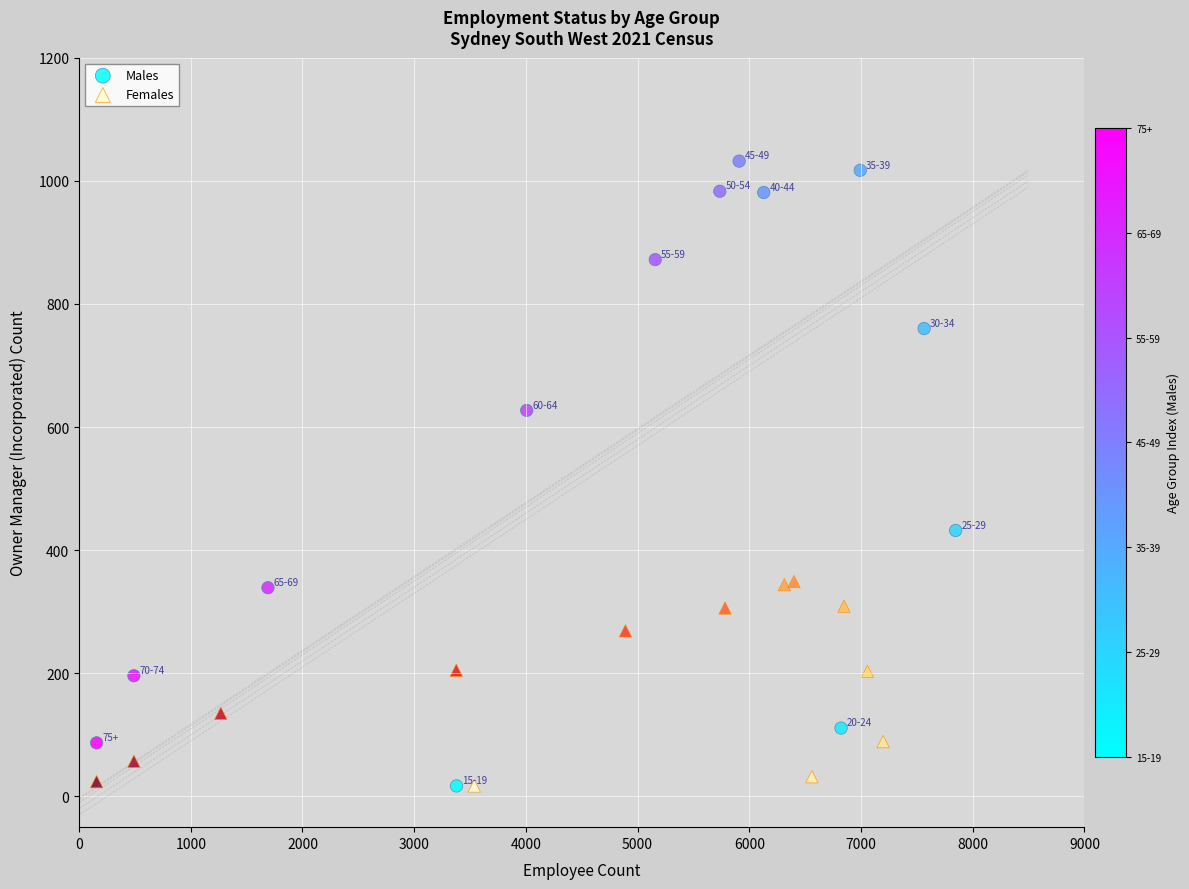

Which series contains the highest Y value?

Males